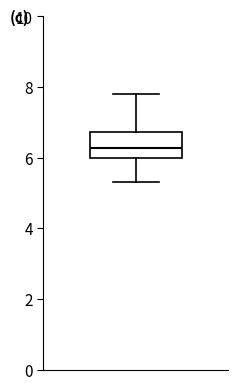

Read this box plot against the y-axis: the position of the median line, the range covered by the box, and the ends of both whiskers. The values are not printed on the chart, so give them approximately, as read against the axis.

median 6.2, box 6.0 to 6.8, whiskers 5.4 to 7.8